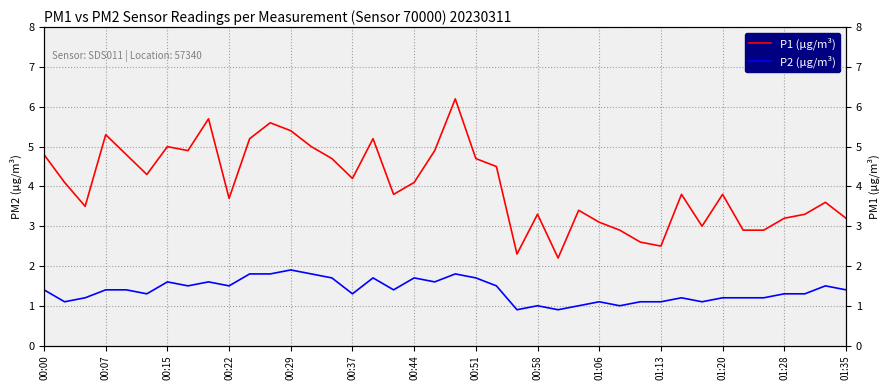

In P2 (μg/m³), how many points are lower than both neighbors (excluding endpoints)?

11